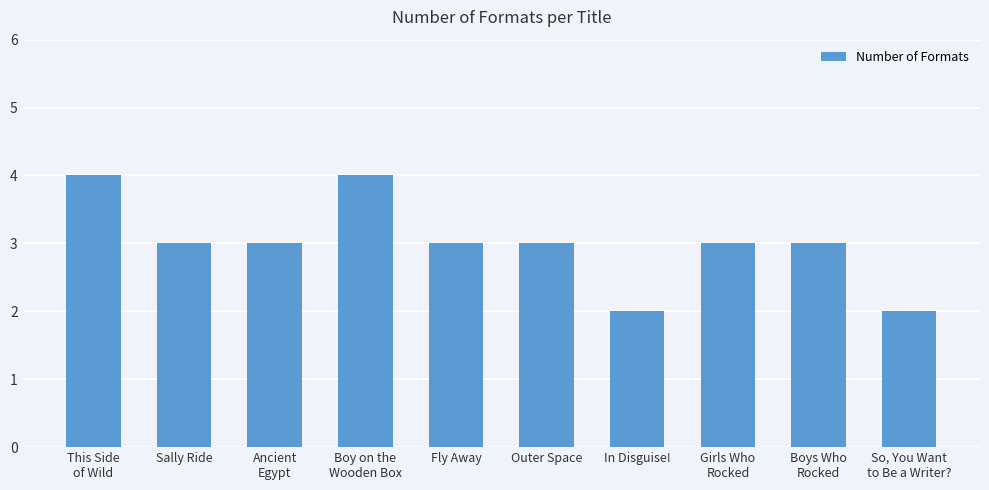

The value at In Disguise! is 2. True or false?

True